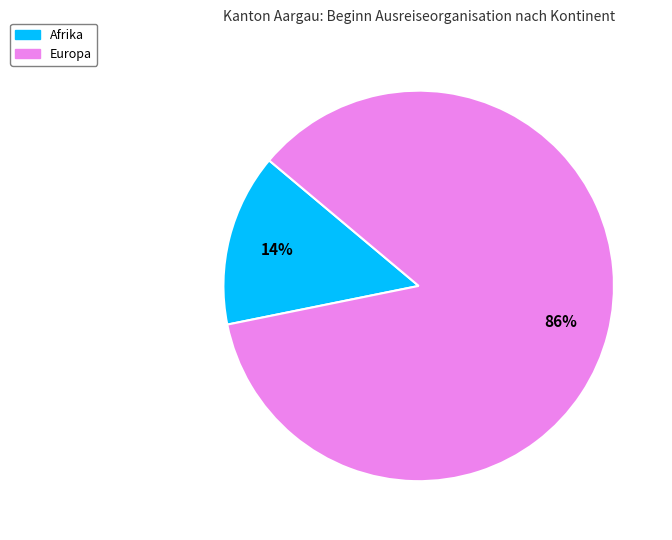

Is it true that Afrika is 14% of the pie?

True